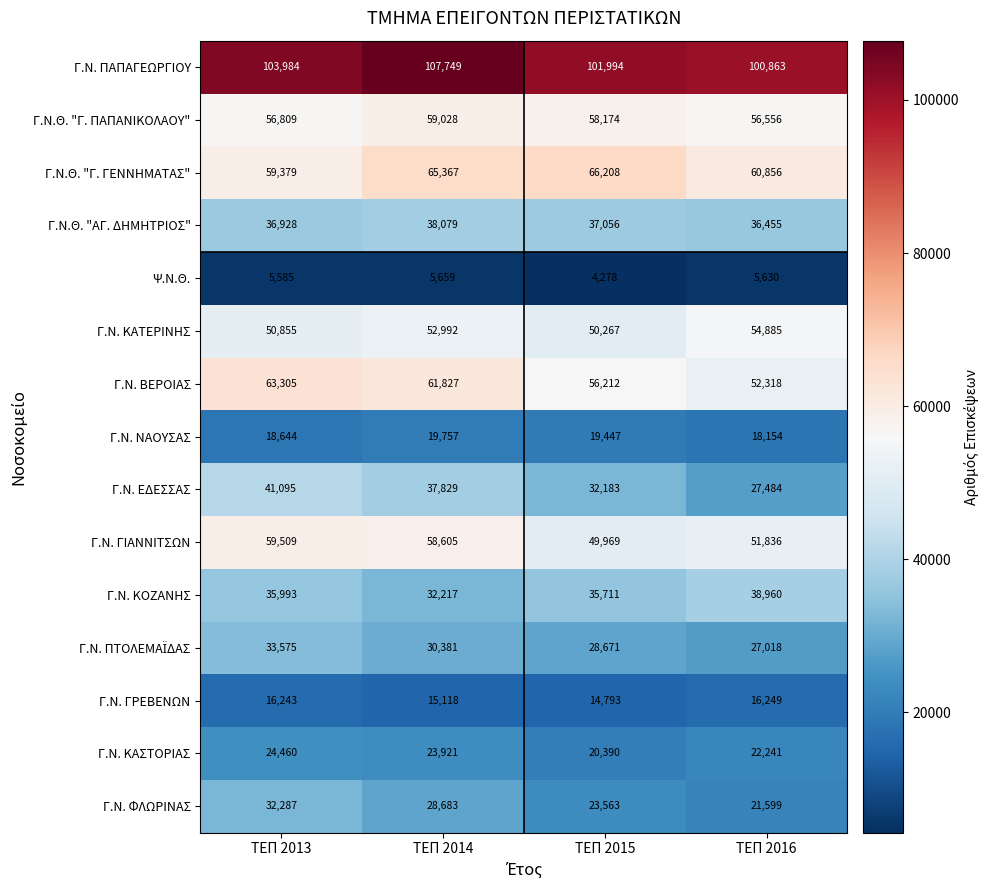

What is the difference between the Γ.Ν. ΦΛΩΡΙΝΑΣ values at ΤΕΠ 2016 and ΤΕΠ 2013?

10688